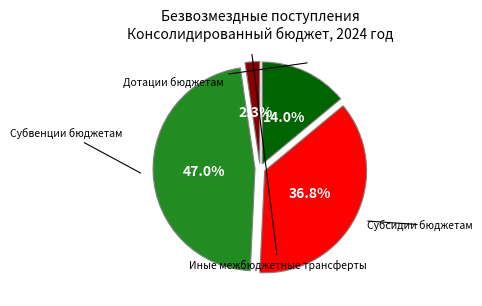

Does any single category account for the majority?

No